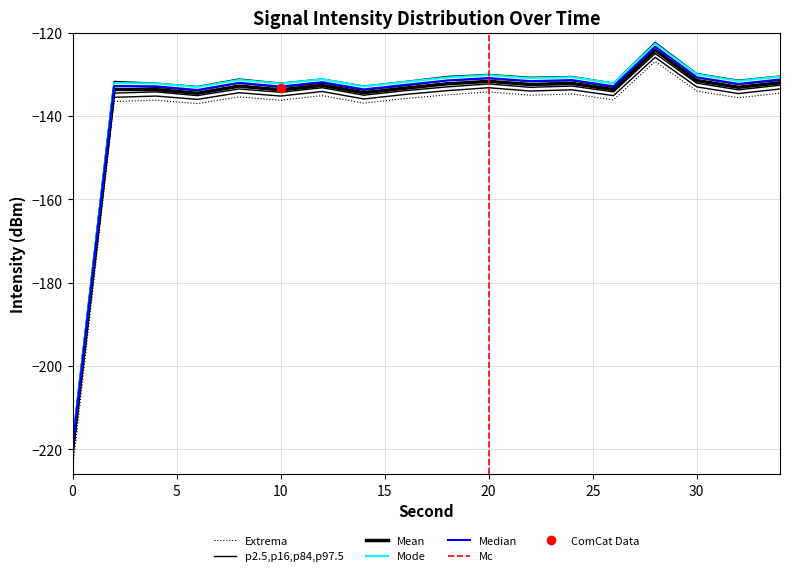

True or false: p97.5 and p2.5 intersect in this chart.

False